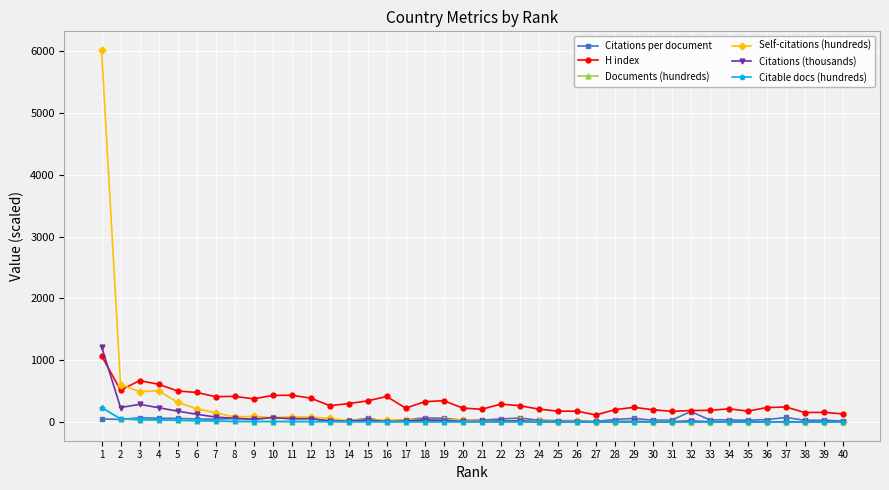

At which label does Citations (thousands) first exceed 16?

1